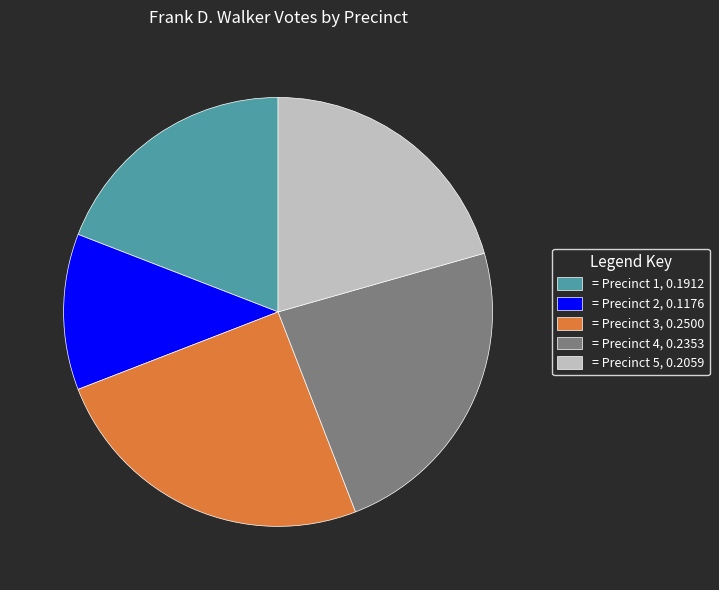

Rank the categories by value from lowest to highest.

= Precinct 2, 0.1176, = Precinct 1, 0.1912, = Precinct 5, 0.2059, = Precinct 4, 0.2353, = Precinct 3, 0.2500